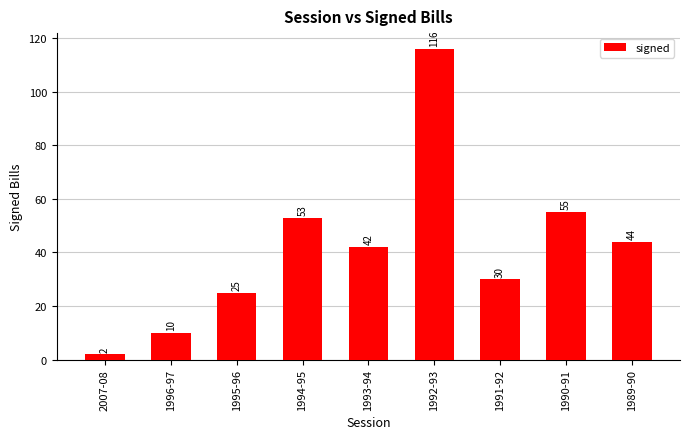

What is the label of the 7th bar from the left?

1991-92